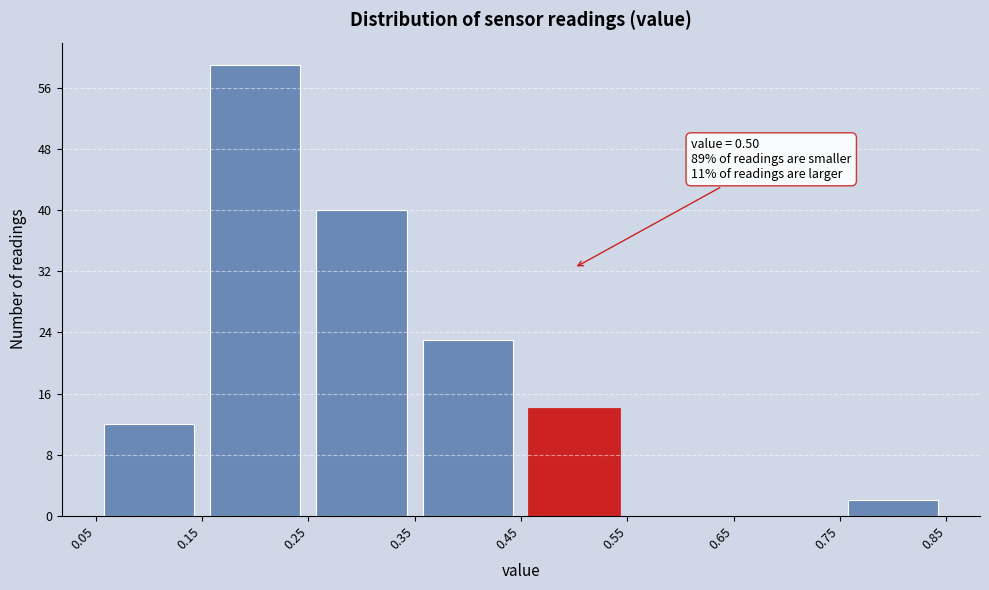

Over which range of the x-axis is the bar tallest?

0.15 to 0.25